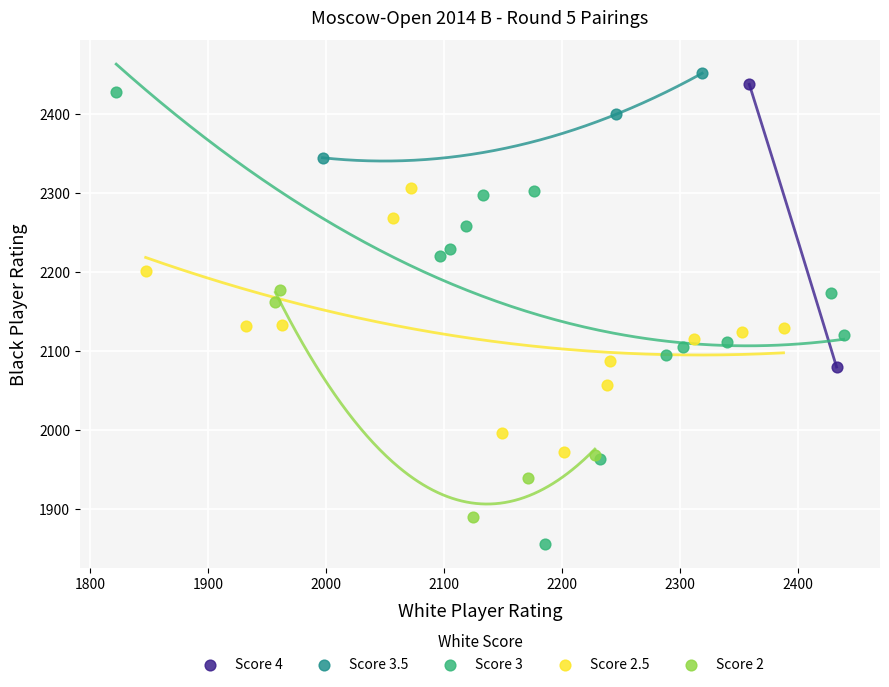

Which series has the largest Y range (max minus min)?

Score 3